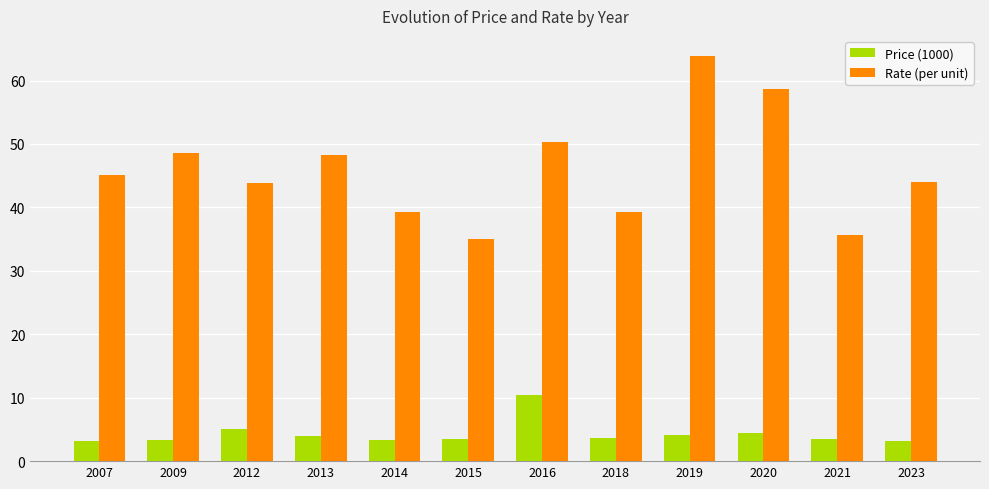

What are all the series names shown in the legend?

Price (1000), Rate (per unit)